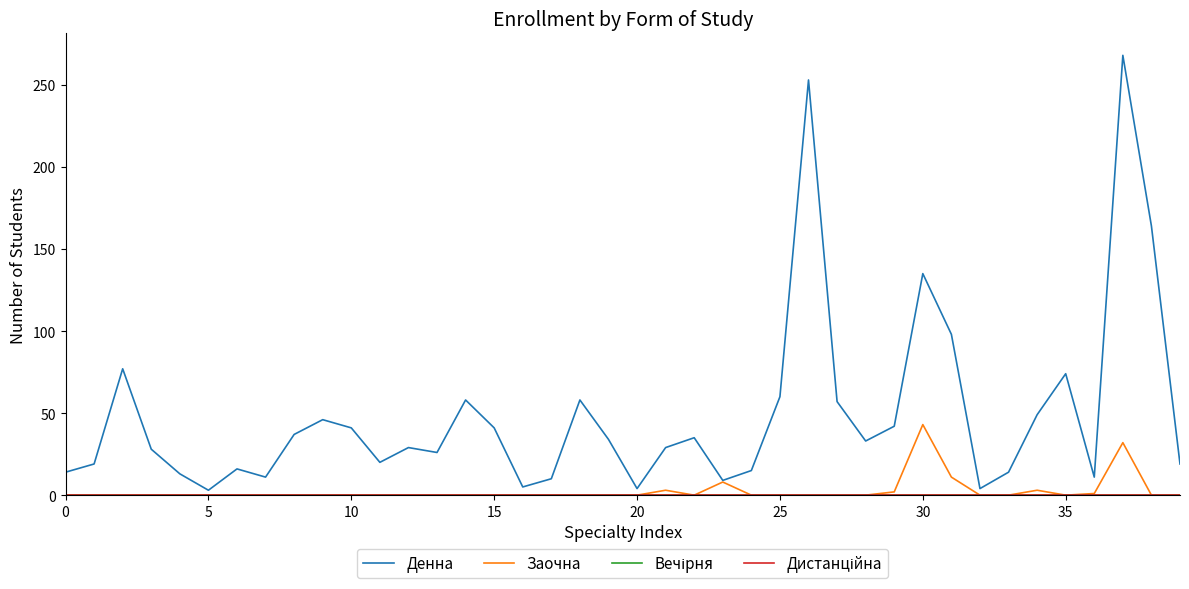

Does the chart display data point markers on the line(s)?

No